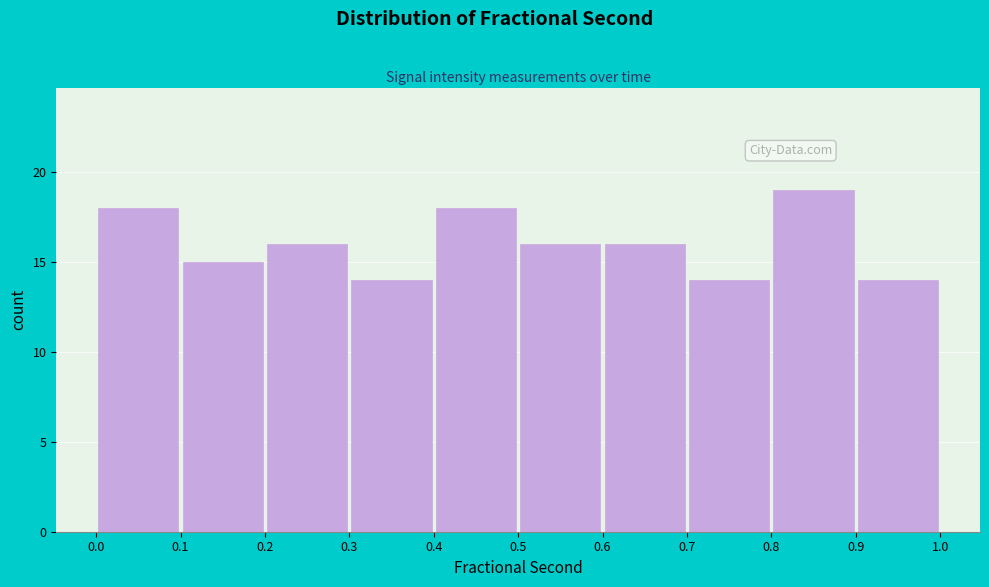

What is the height of the bar covering 0.8 to 0.9 on the x-axis? The values are not printed on the chart, so give them approximately, as read against the axis.

19